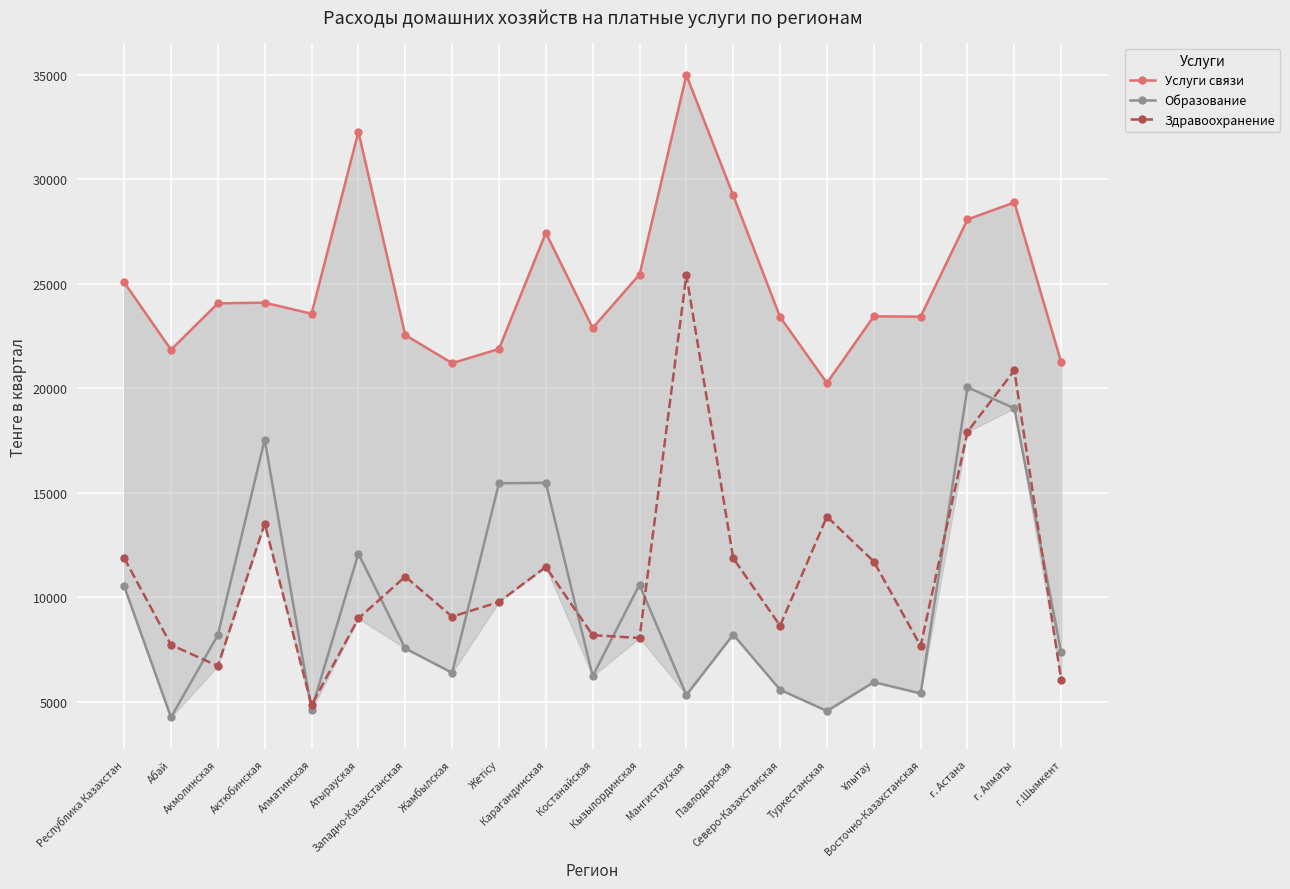

List the series in order of their peak value, lowest first.

Образование, Здравоохранение, Услуги связи